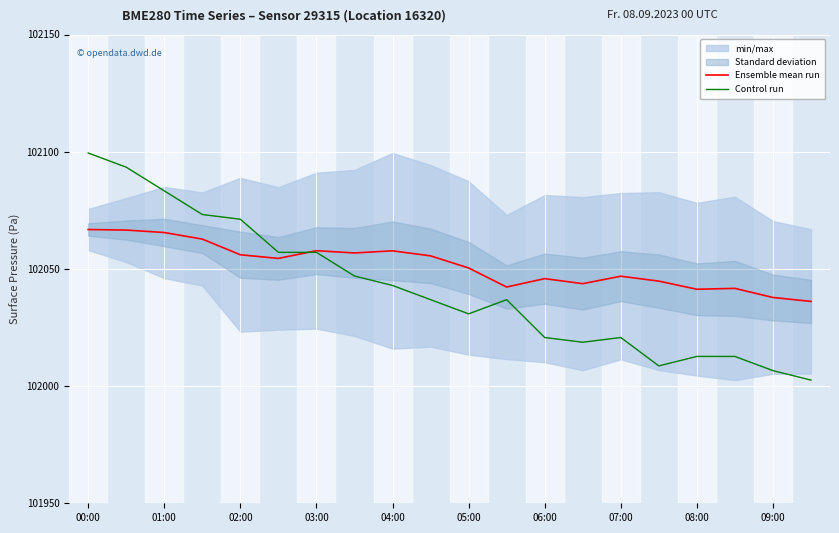

Reading right to left, transcribe all the data shown in this chart.

Ensemble mean run: 102036.1	102037.8	102041.7	102041.3	102044.8	102046.9	102043.7	102045.8	102042.3	102050.4	102055.6	102057.7	102056.8	102057.8	102054.5	102056.0	102062.7	102065.5	102066.6	102066.8
Control run: 102002.6	102006.6	102012.7	102012.7	102008.6	102020.7	102018.7	102020.7	102036.9	102030.8	102036.9	102042.9	102047.0	102057.1	102057.1	102071.2	102073.2	102083.3	102093.4	102099.4